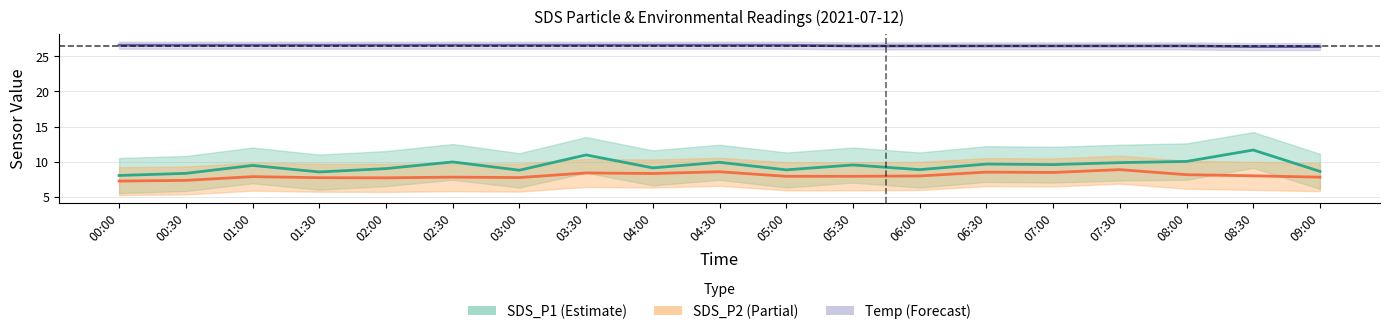

Which has a higher value, 04:00 or 02:30?

02:30